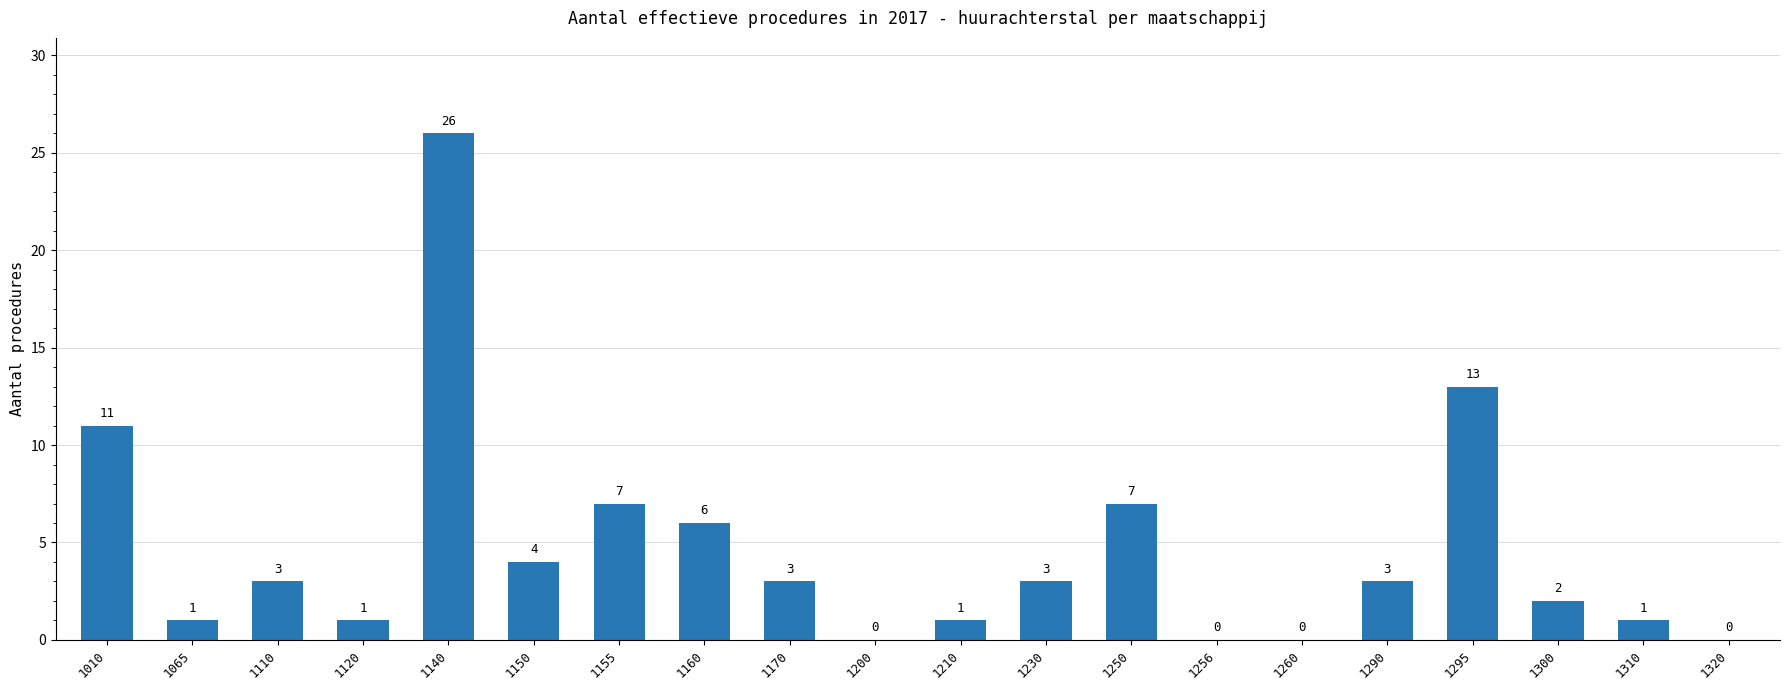

Reading right to left, extract all data points from this chart.

1320=0	1310=1	1300=2	1295=13	1290=3	1260=0	1256=0	1250=7	1230=3	1210=1	1200=0	1170=3	1160=6	1155=7	1150=4	1140=26	1120=1	1110=3	1065=1	1010=11